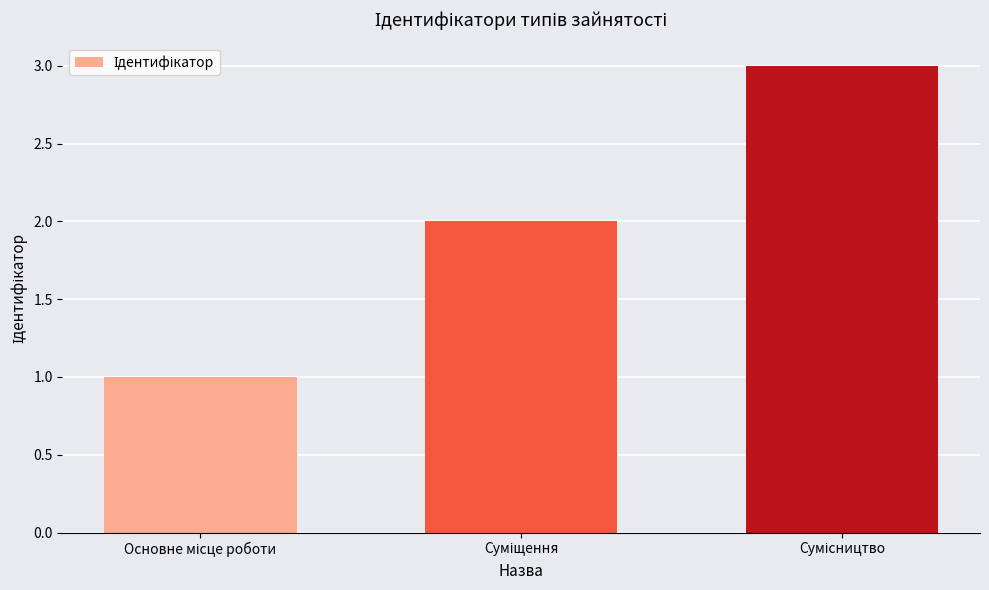

What is the greatest value displayed?

3